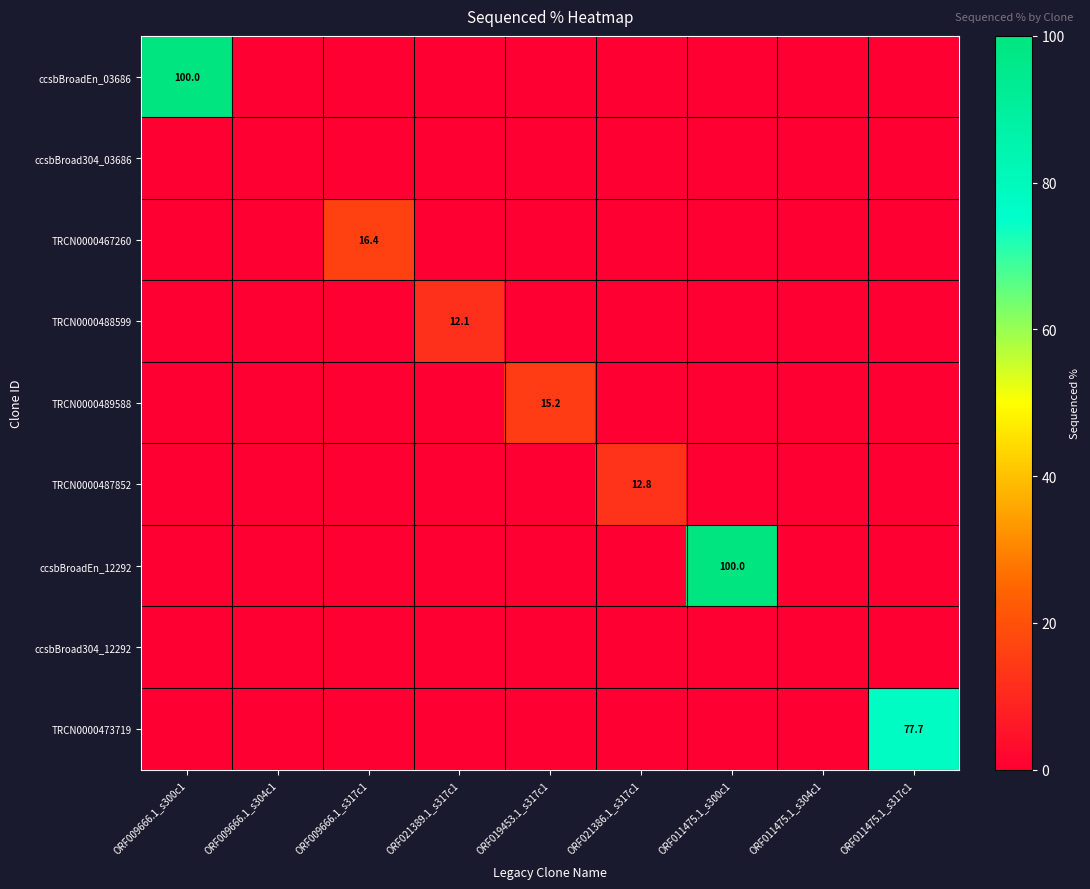

At which category is the sum across all series the highest?

ORF009666.1_s300c1